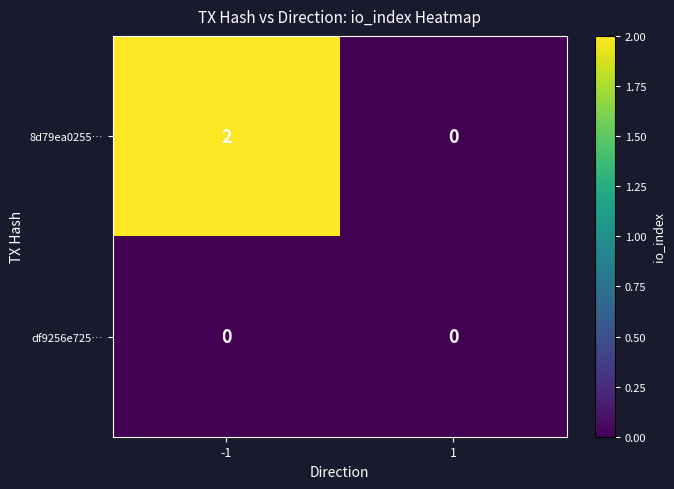

Which series changed the most between -1 and 1?

8d79ea0255…